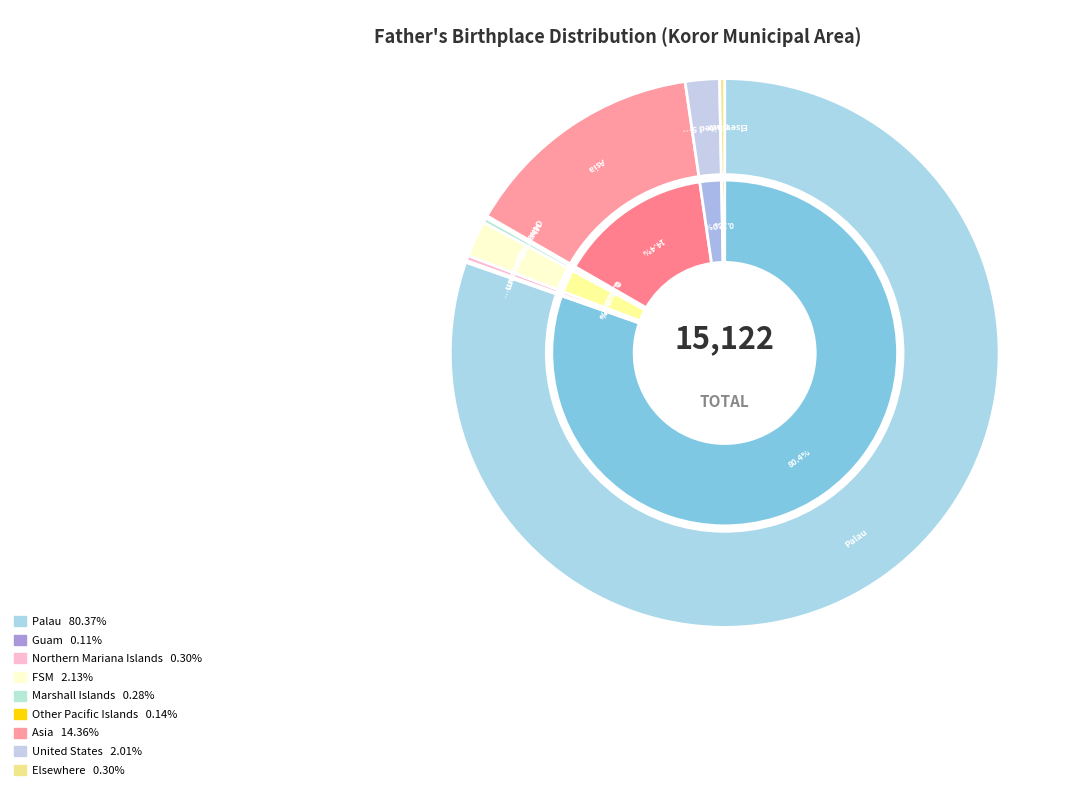

Do FSM and Asia together represent more than half of the pie?

No